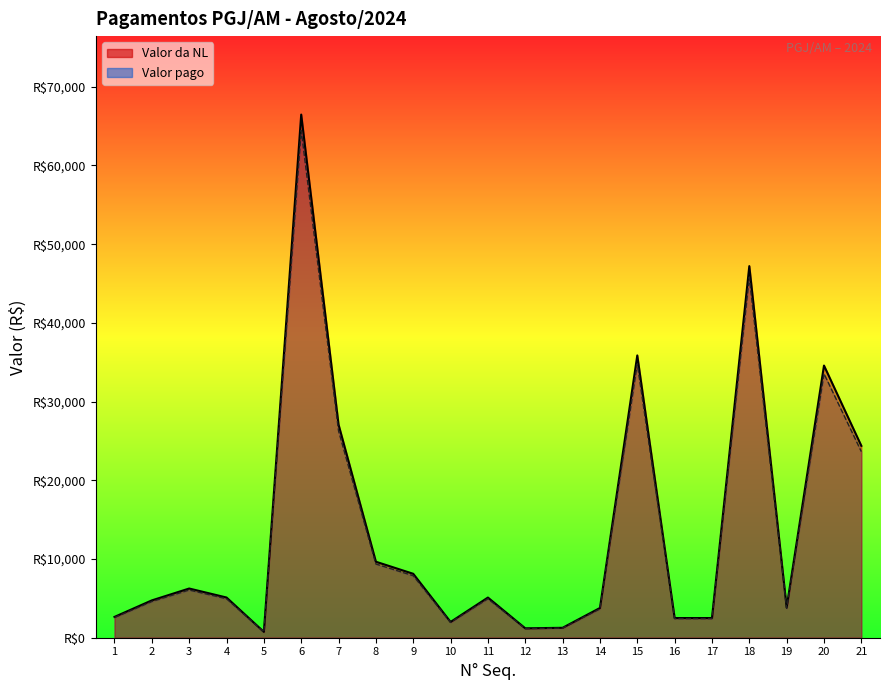

What are all the series names shown in the legend?

Valor da NL, Valor pago